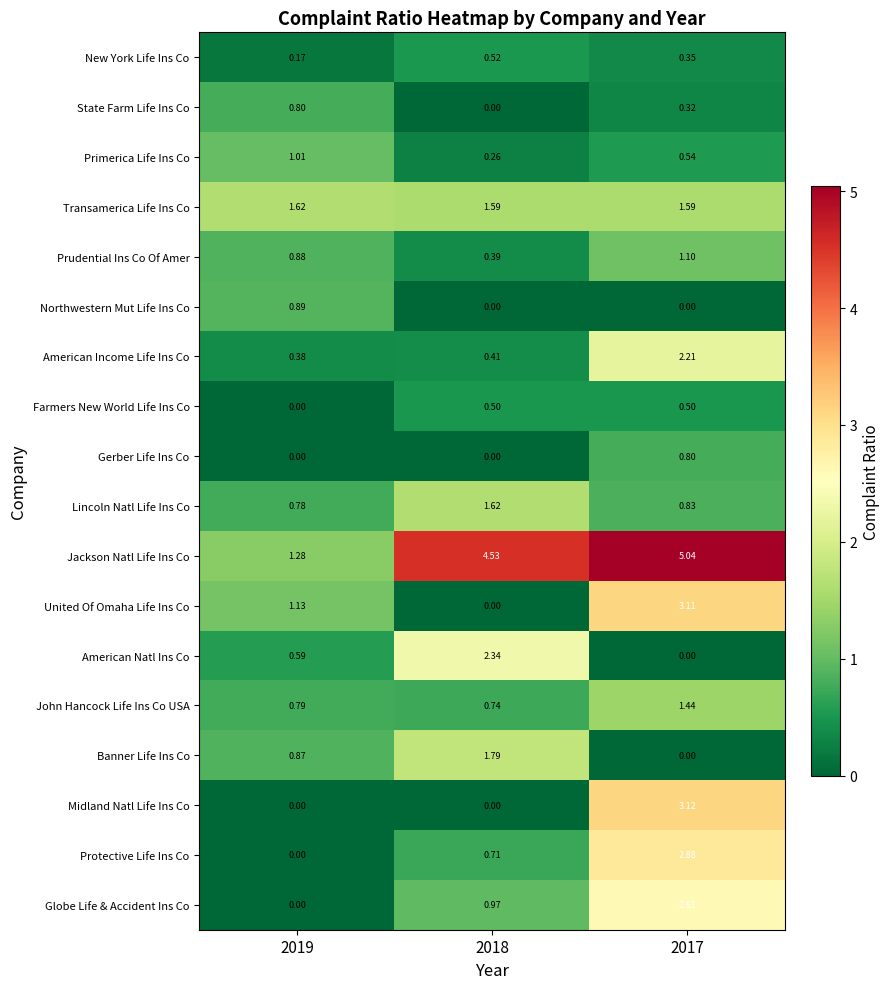

Is the value of United Of Omaha Life Ins Co at 2019 greater than the value of Prudential Ins Co Of Amer at 2019?

Yes